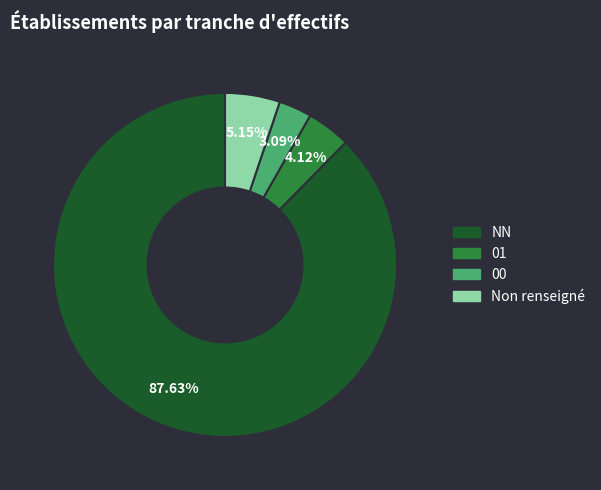

Does any single category account for the majority?

Yes